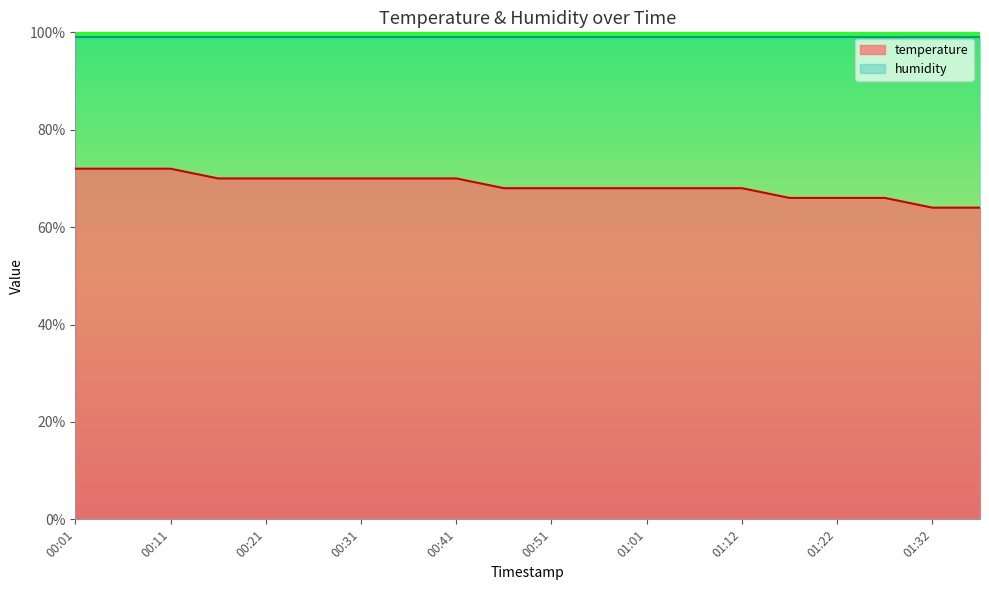

List the labels in order of value, largest first.

00:01, 00:06, 00:11, 00:16, 00:21, 00:26, 00:31, 00:36, 00:41, 00:46, 00:51, 00:56, 01:01, 01:06, 01:12, 01:17, 01:22, 01:27, 01:32, 01:37